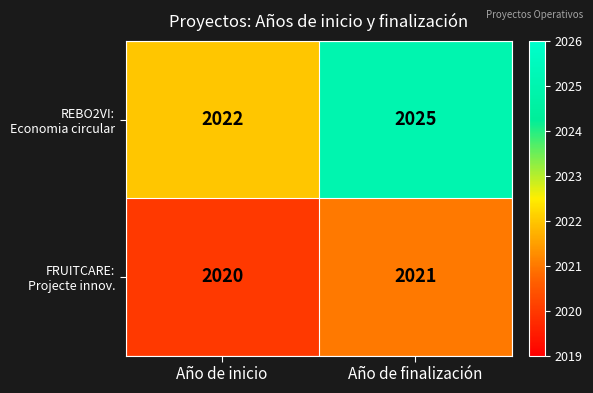

What is the total value across all series at Año de finalización?

4046